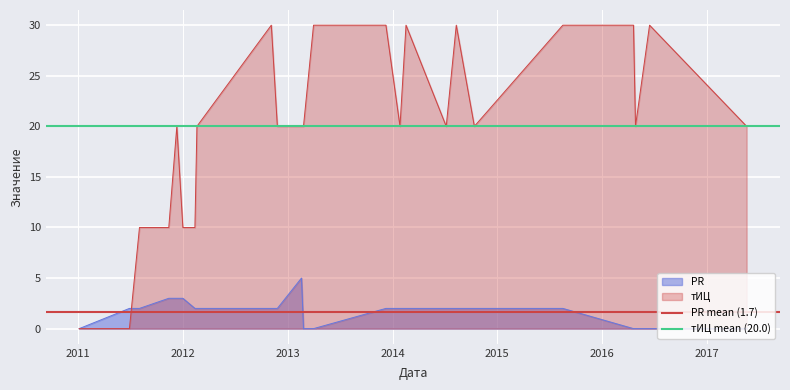

Which series has the largest total across all categories?

тИЦ mean (20.0)